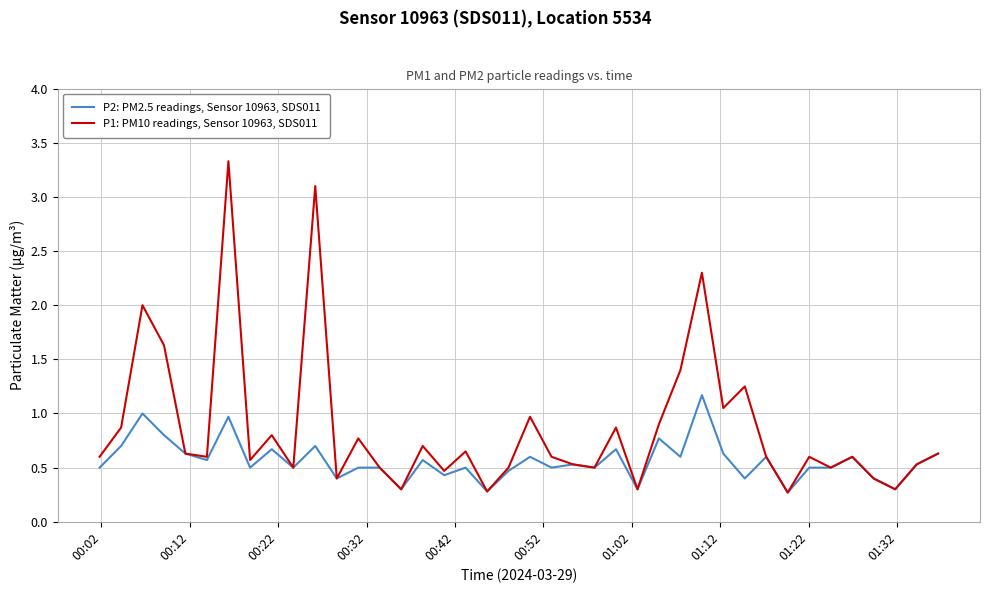

What is the smallest value displayed?

0.3